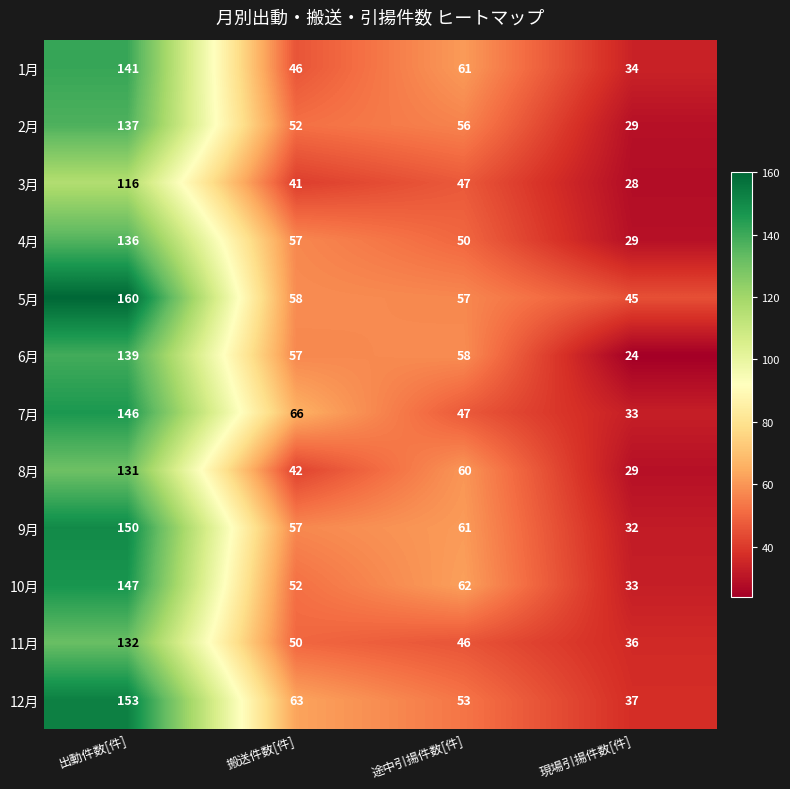

Which label corresponds to the largest value in the chart?

出動件数[件]